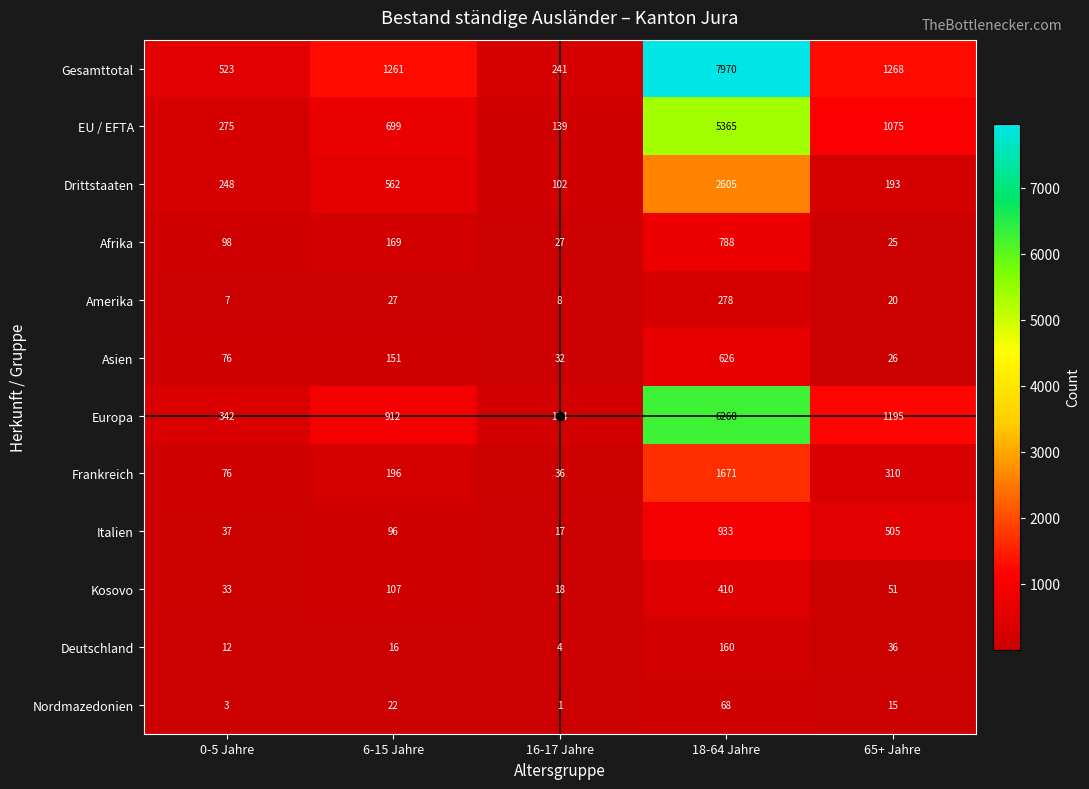

What is the difference between the maximum and second lowest values in the EU / EFTA series?

5090